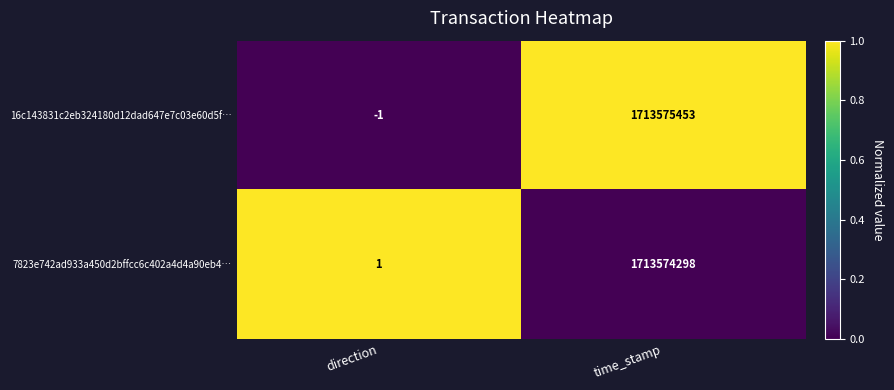

Is it true that 7823e742ad933a450d2bffcc6c402a4d4a90eb4… equals 2808709204 at time_stamp?

False